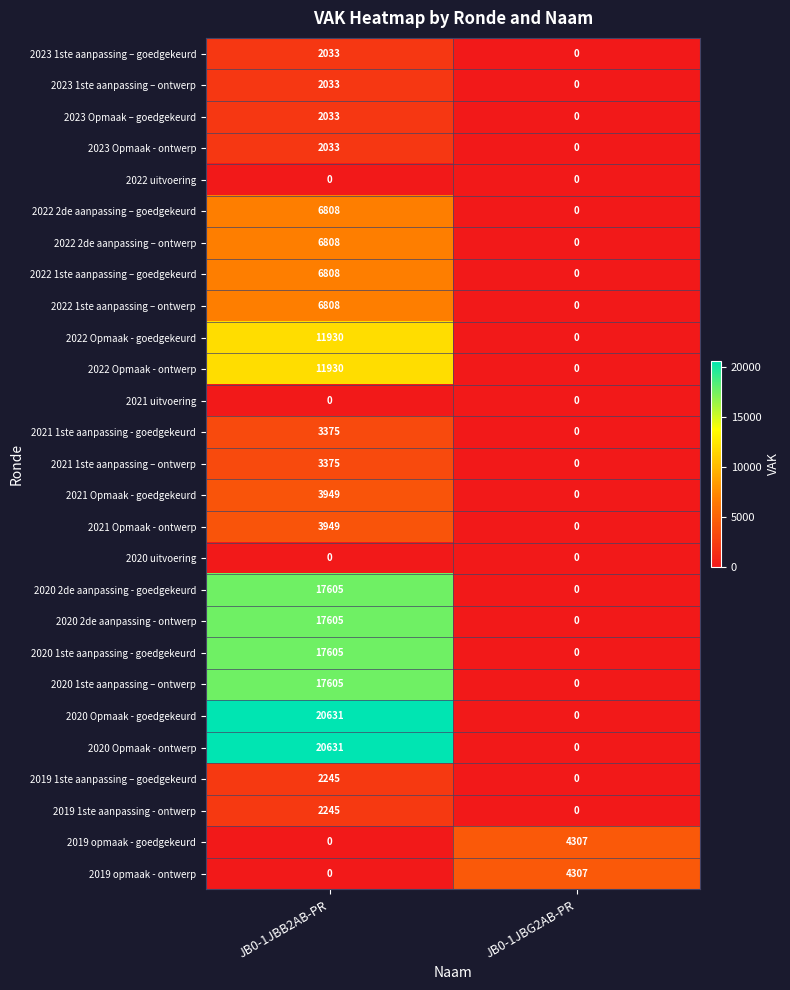

True or false: 2020 1ste aanpassing – ontwerp has a value of -10605 at JB0-1JBG2AB-PR.

False